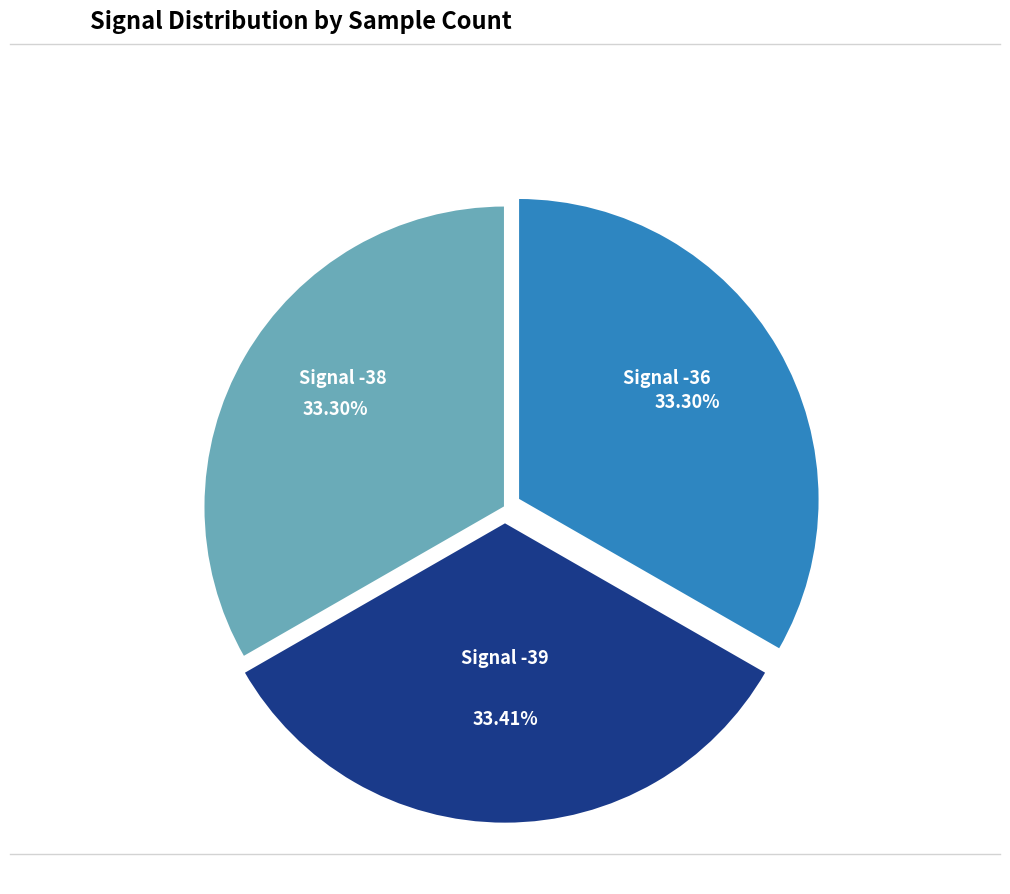

Is there any slice that represents more than half of the pie?

No